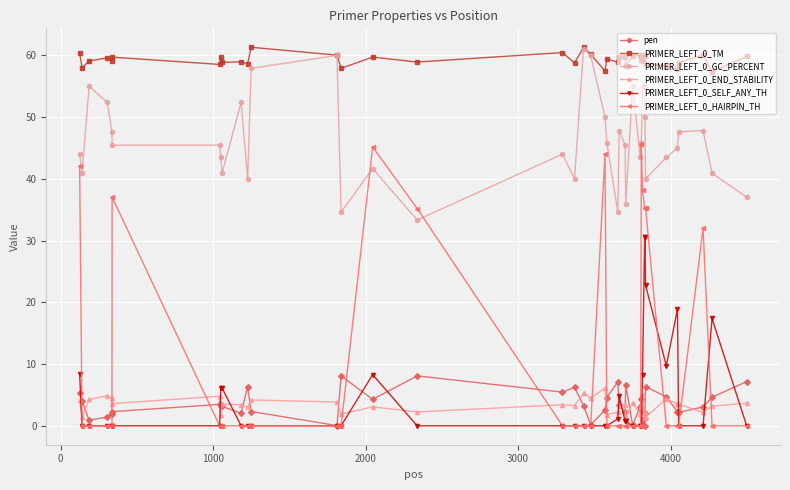

What is the difference between the second highest and minimum values in the PRIMER_LEFT_0_END_STABILITY series?

4.0